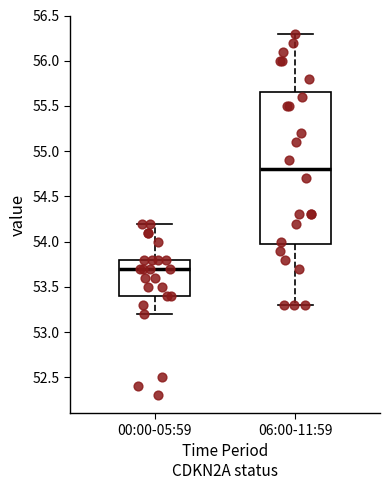

Reading left to right, read every box against the y-axis: the position of its median line, the range the box covers, and the ends of its whiskers. The values are not printed on the chart, so give them approximately, as read against the axis.

00:00-05:59: median 53.70, box 53.40 to 53.80, whiskers 53.20 to 54.20
06:00-11:59: median 54.80, box 54.00 to 55.65, whiskers 53.30 to 56.30